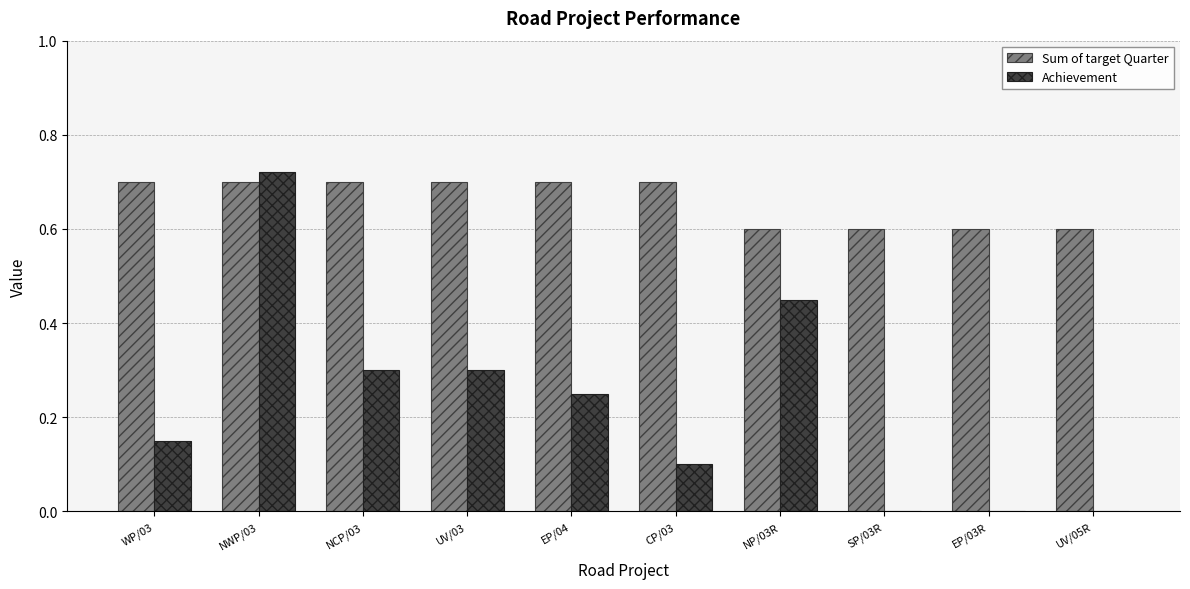

Which series has the largest range (max minus min)?

Achievement